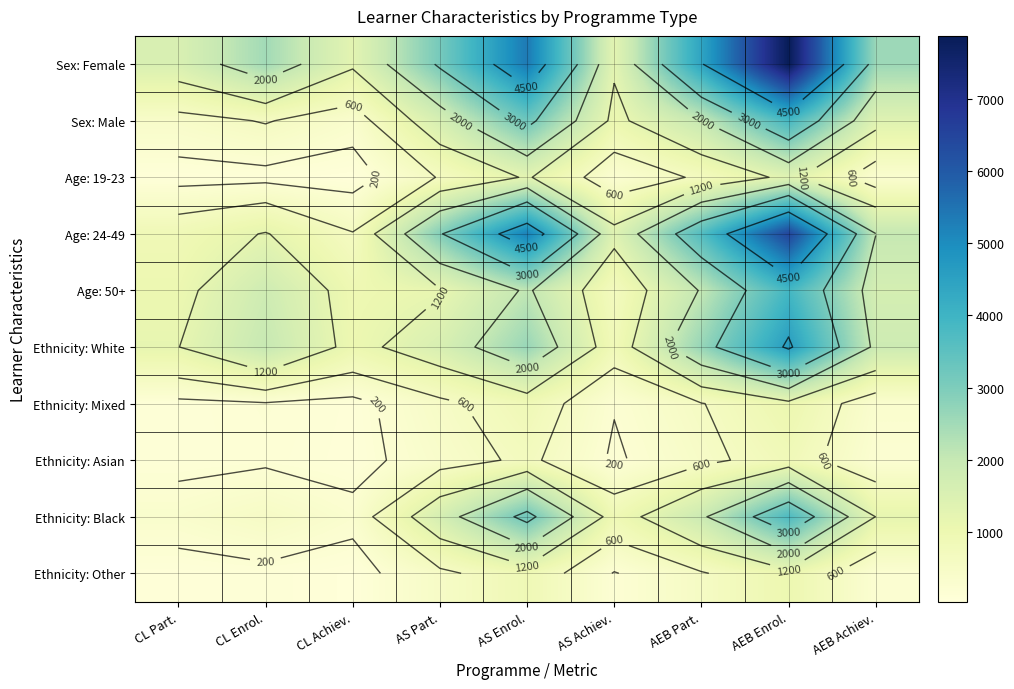

Between AS Enrol. and AEB Part., which is larger?

AS Enrol.